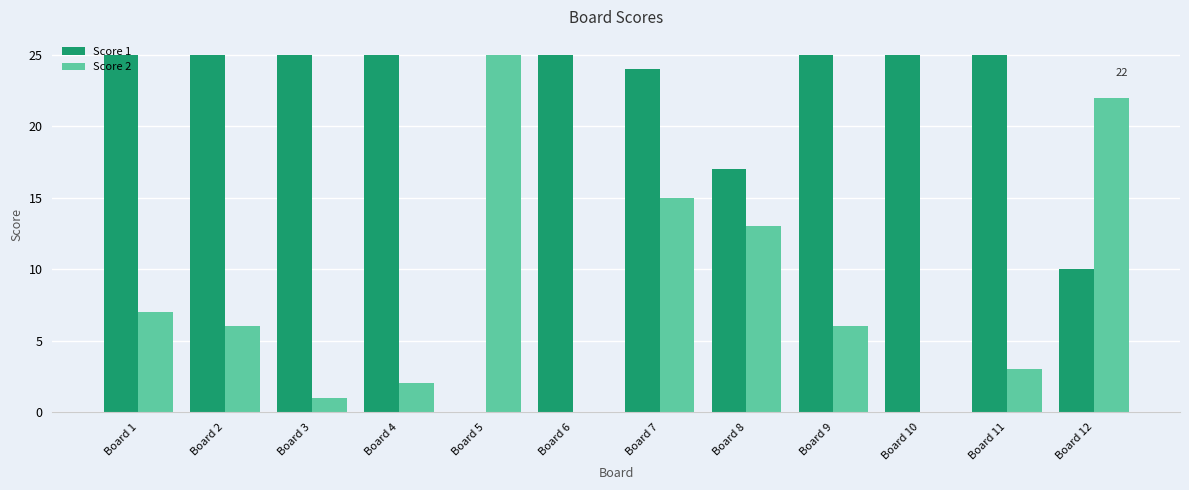

Which series changed the most between Board 6 and Board 9?

Score 2